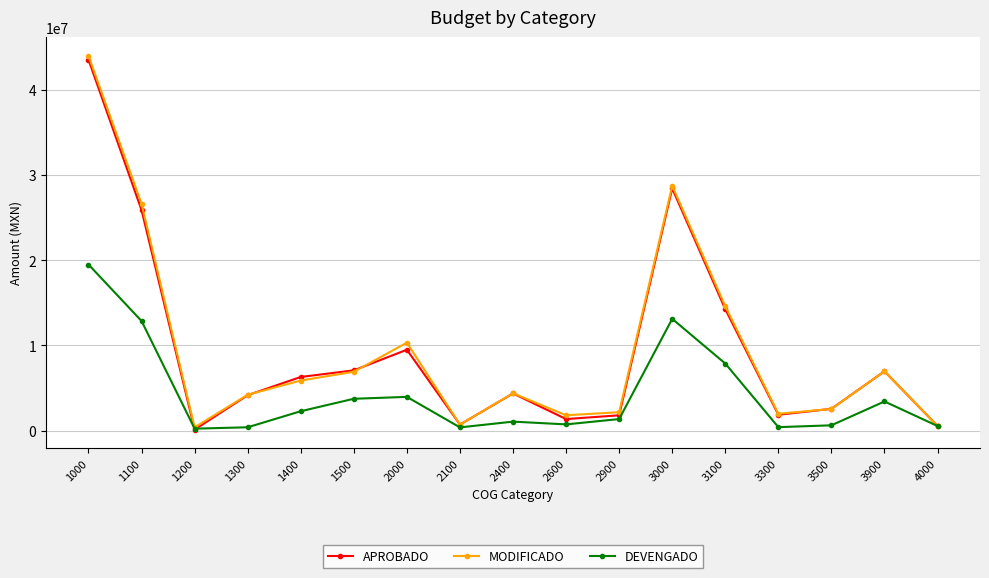

At which category is the sum across all series the highest?

1000